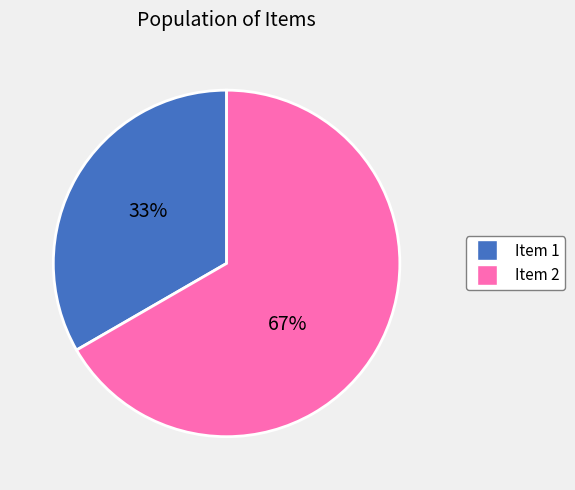

How many segments does this pie chart have?

2